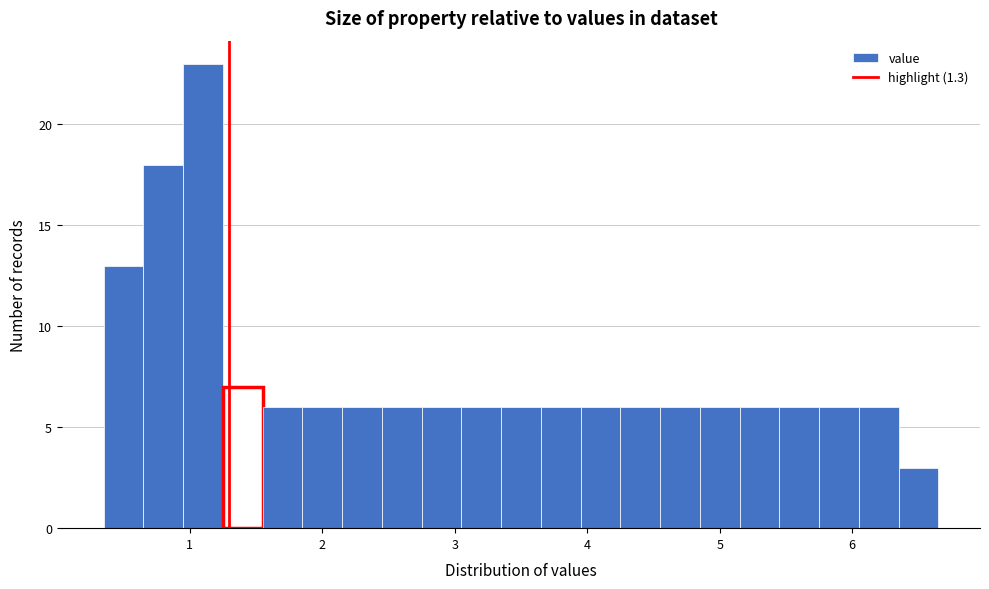

Around what value on the x-axis is the tallest bar? Give the approximate position of its centre, as read against the axis.

1.1